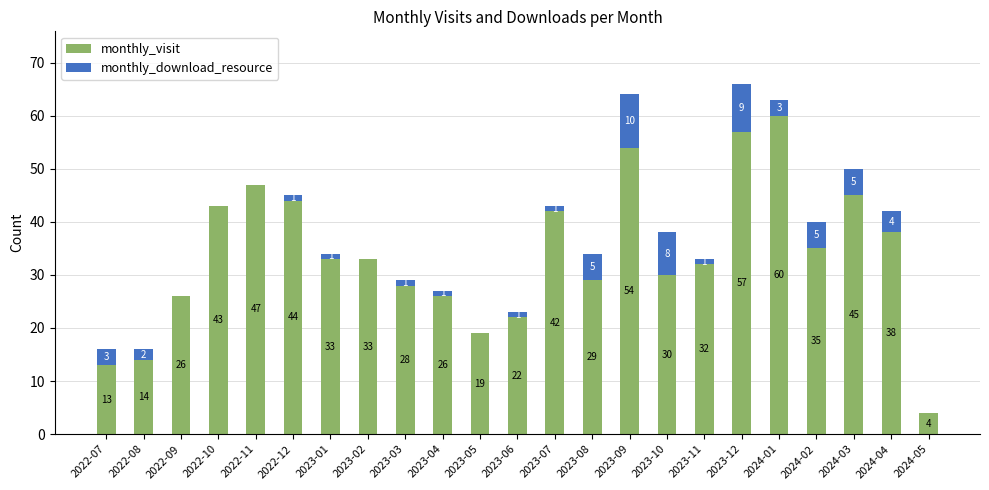

Where does the monthly_visit series first go above 33?

2022-10